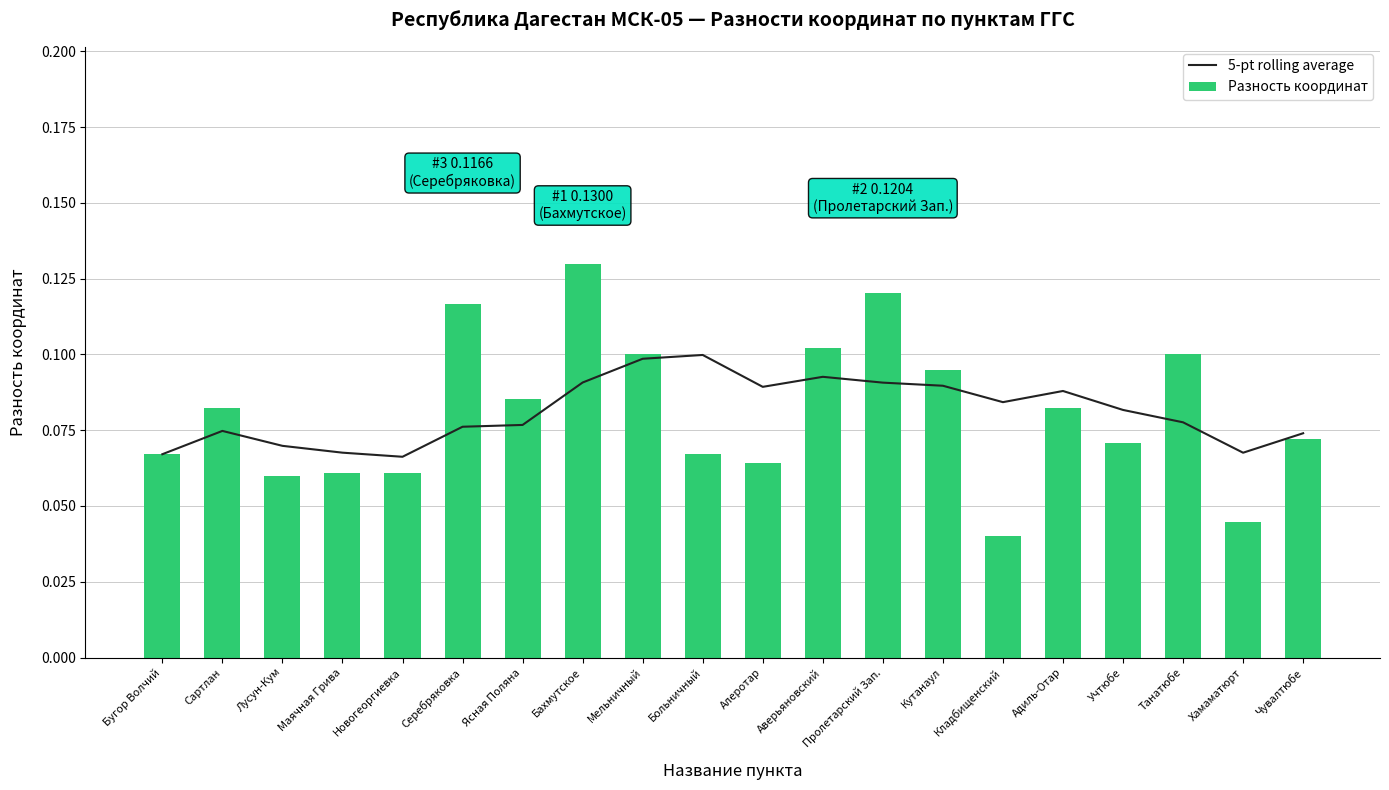

Reading left to right, extract all data points from this chart.

5-pt rolling average: 0.1	0.1	0.1	0.1	0.1	0.1	0.1	0.1	0.1	0.1	0.1	0.1	0.1	0.1	0.1	0.1	0.1	0.1	0.1	0.1
Разность координат: 0.1	0.1	0.1	0.1	0.1	0.1	0.1	0.1	0.1	0.1	0.1	0.1	0.1	0.1	0.0	0.1	0.1	0.1	0.0	0.1